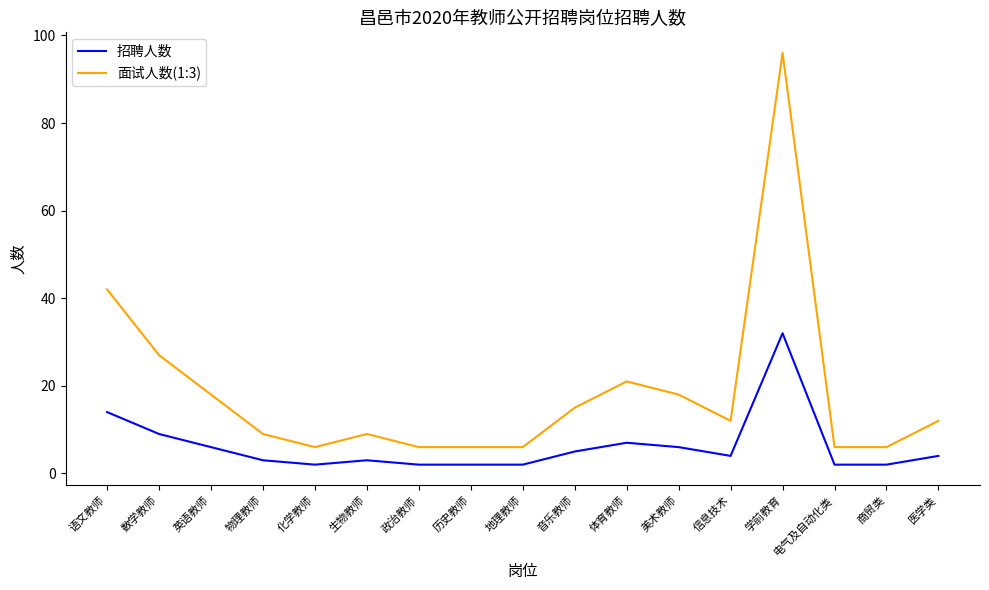

At which category does 面试人数(1:3) reach its first local peak?

生物教师